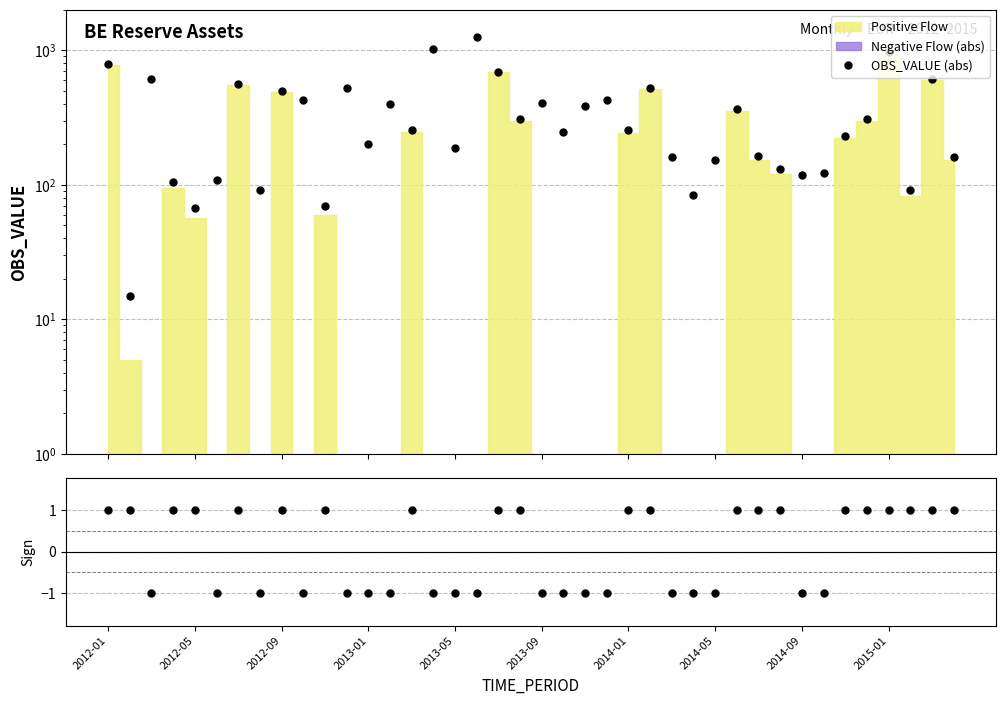

What is the value of the Sign ratio point at the 10th from the left?

-1.0